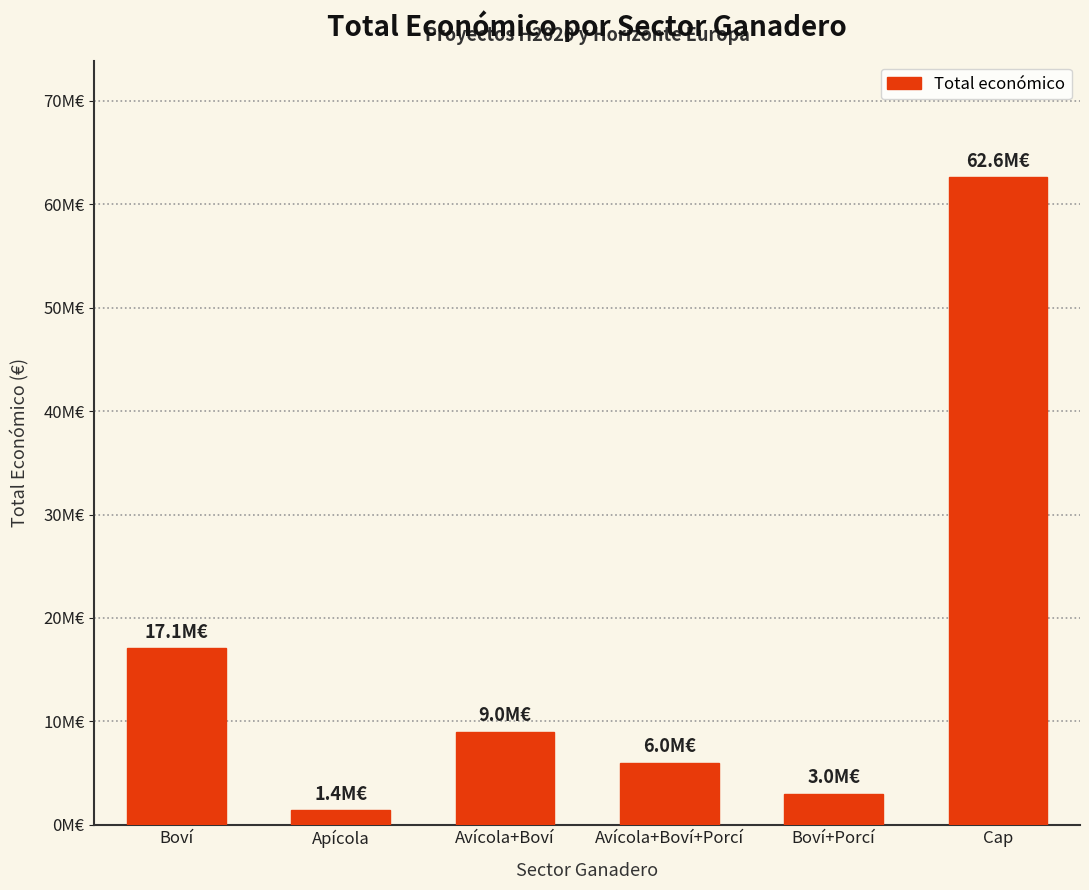

What position from the right is Apícola?

5